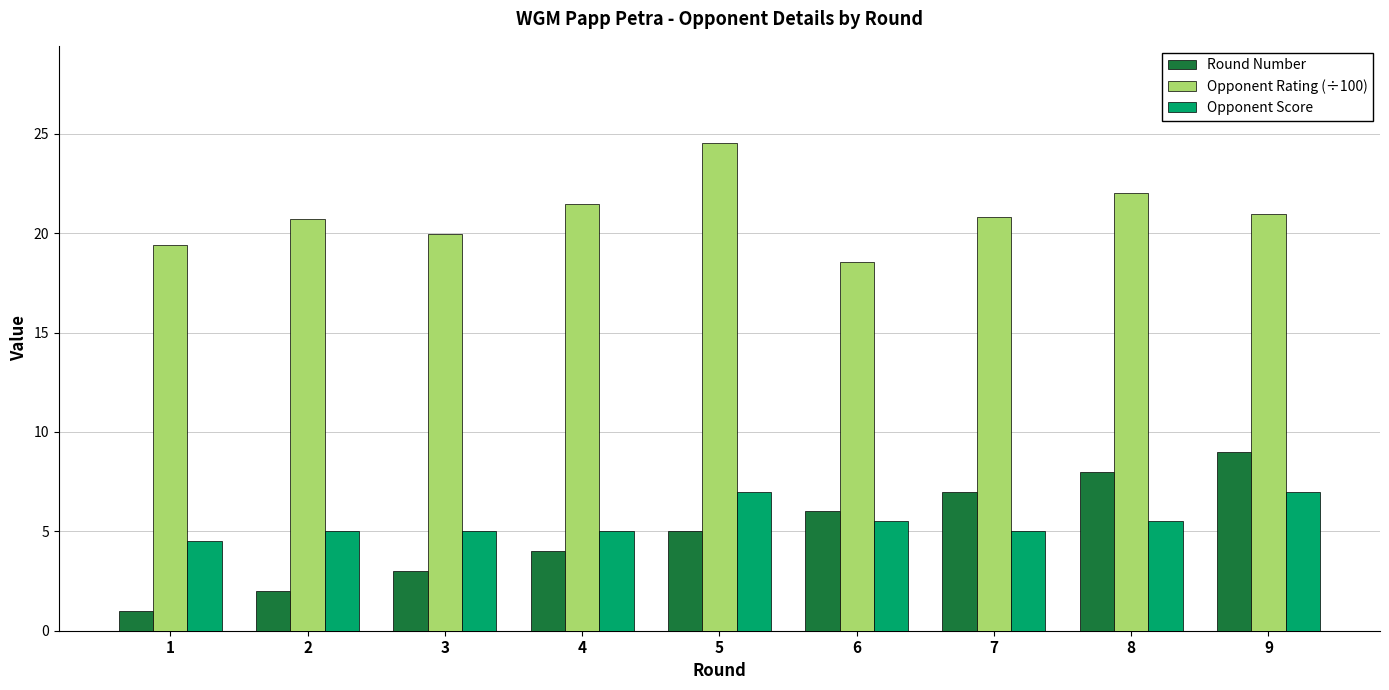

What is the difference between the highest and lowest values at 2?

18.7